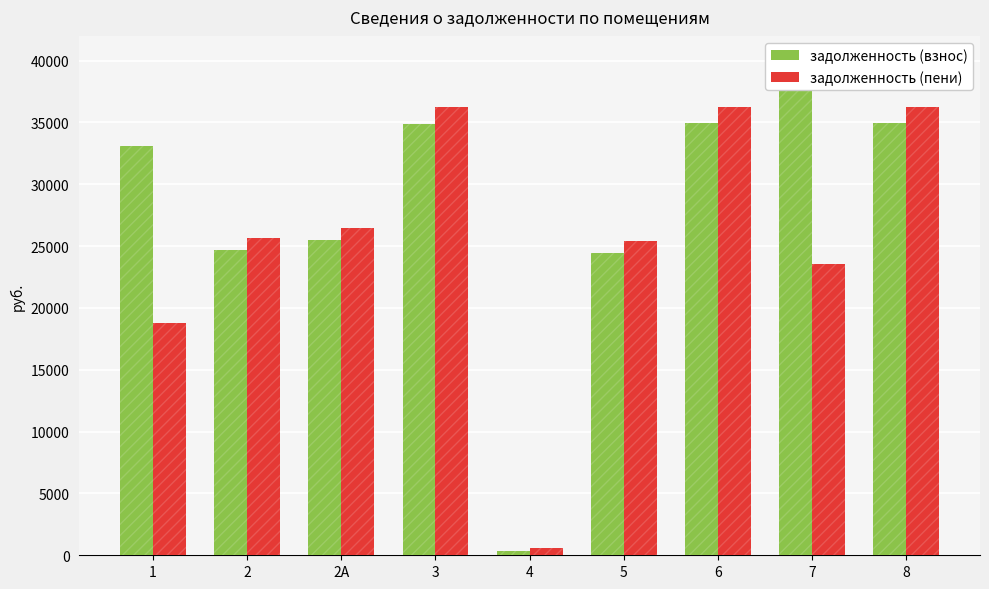

True or false: задолженность (пени) has a value of 621.4 at 4.

True